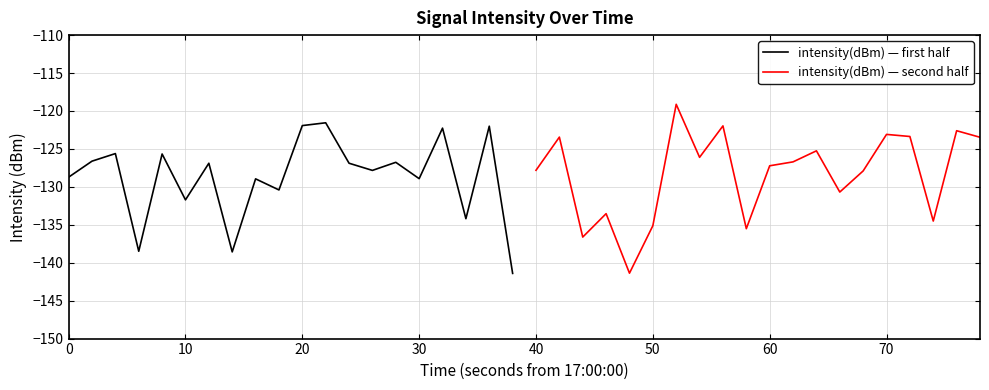

What is the minimum value for intensity(dBm) — second half?

-141.4